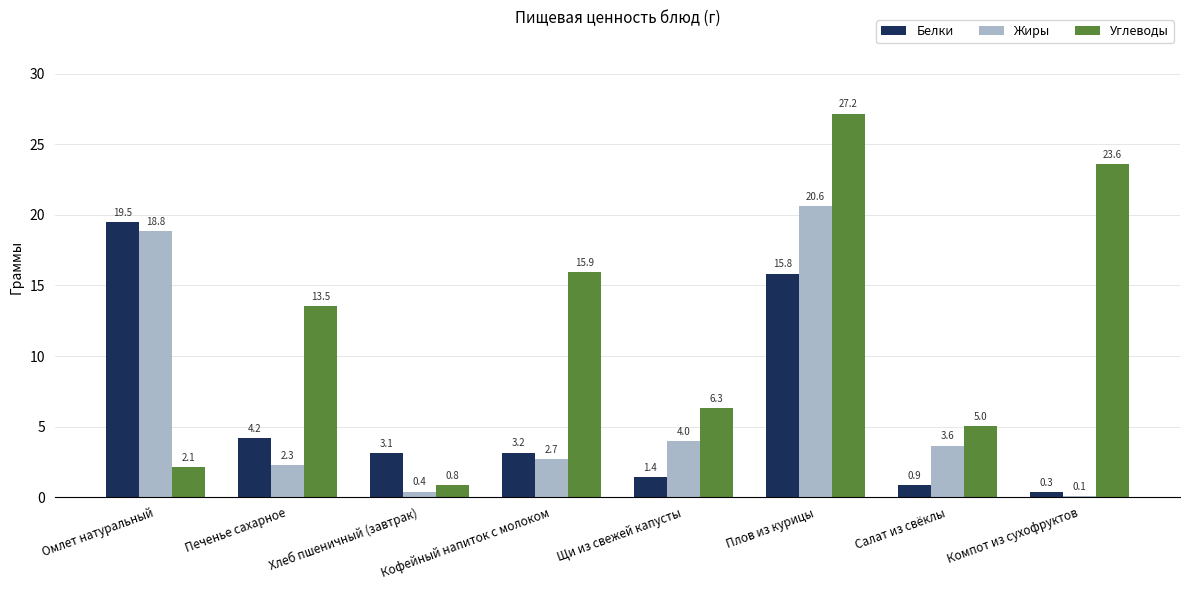

Is it true that Жиры equals 27.1 at Плов из курицы?

False